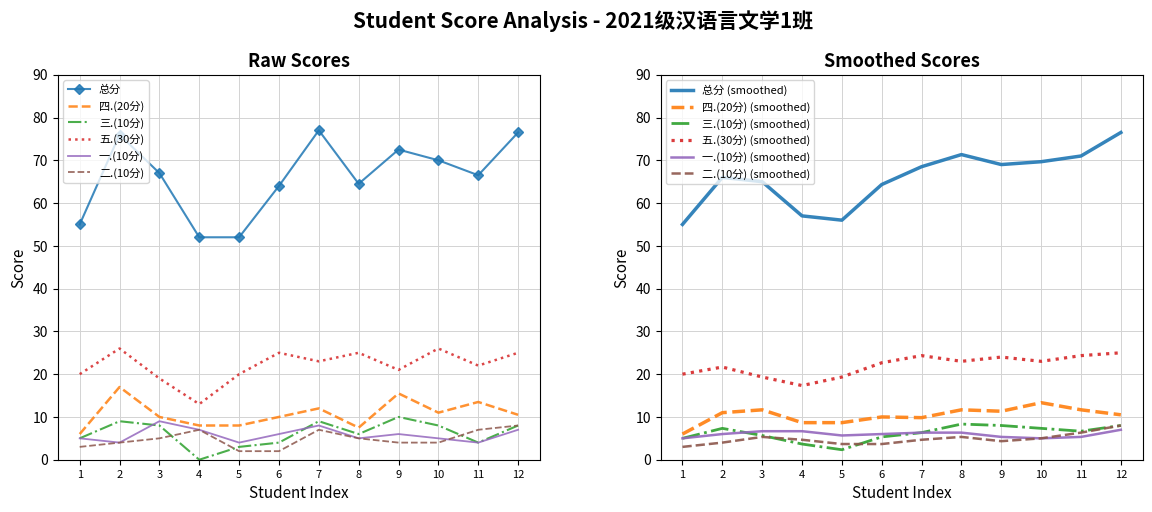

Reading left to right, list all the values displayed in this chart.

总分: 55.0	76.0	67.0	52.0	52.0	64.0	77.0	64.5	72.5	70.0	66.5	76.5
四.(20分): 6.0	17.0	10.0	8.0	8.0	10.0	12.0	7.5	15.5	11.0	13.5	10.5
三.(10分): 5.0	9.0	8.0	0.0	3.0	4.0	9.0	6.0	10.0	8.0	4.0	8.0
五.(30分): 20.0	26.0	19.0	13.0	20.0	25.0	23.0	25.0	21.0	26.0	22.0	25.0
一.(10分): 5.0	4.0	9.0	7.0	4.0	6.0	8.0	5.0	6.0	5.0	4.0	7.0
二.(10分): 3.0	4.0	5.0	7.0	2.0	2.0	7.0	5.0	4.0	4.0	7.0	8.0